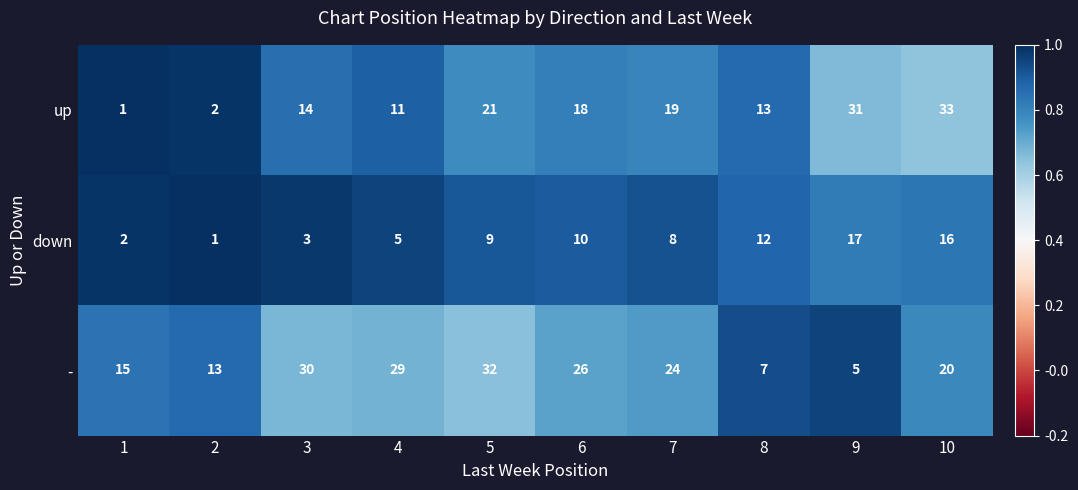

At which label is up closest to 17?

6